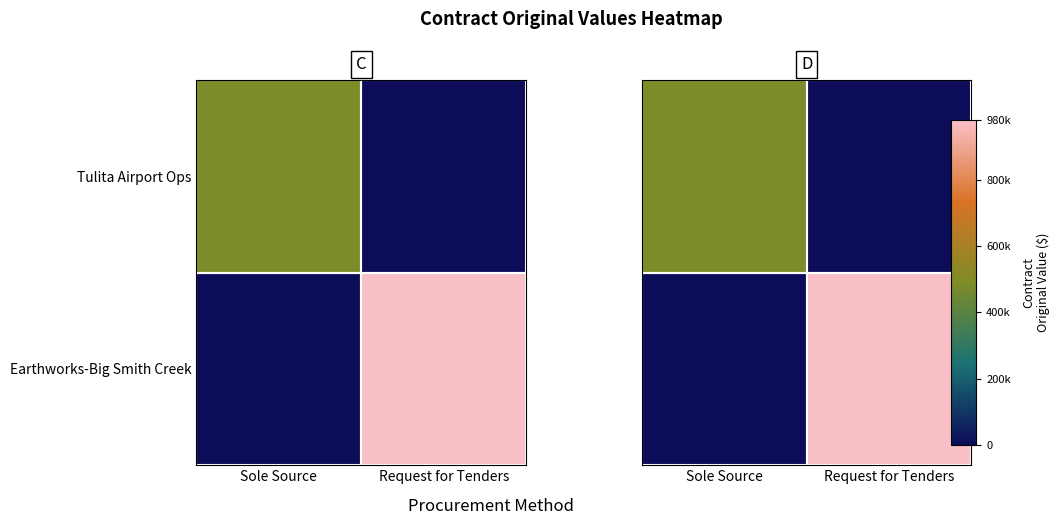

How many distinct data groups are displayed?

2